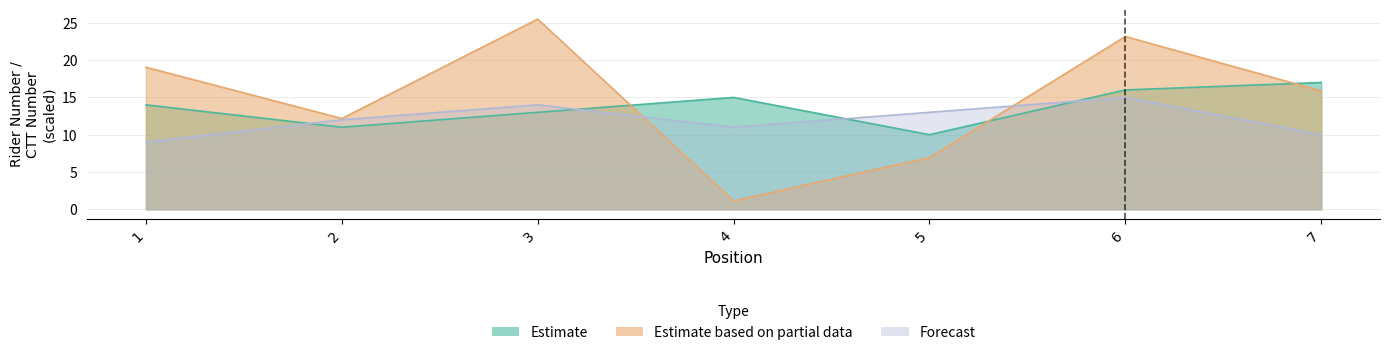

True or false: Estimate based on partial data and Estimate cross at least once.

True